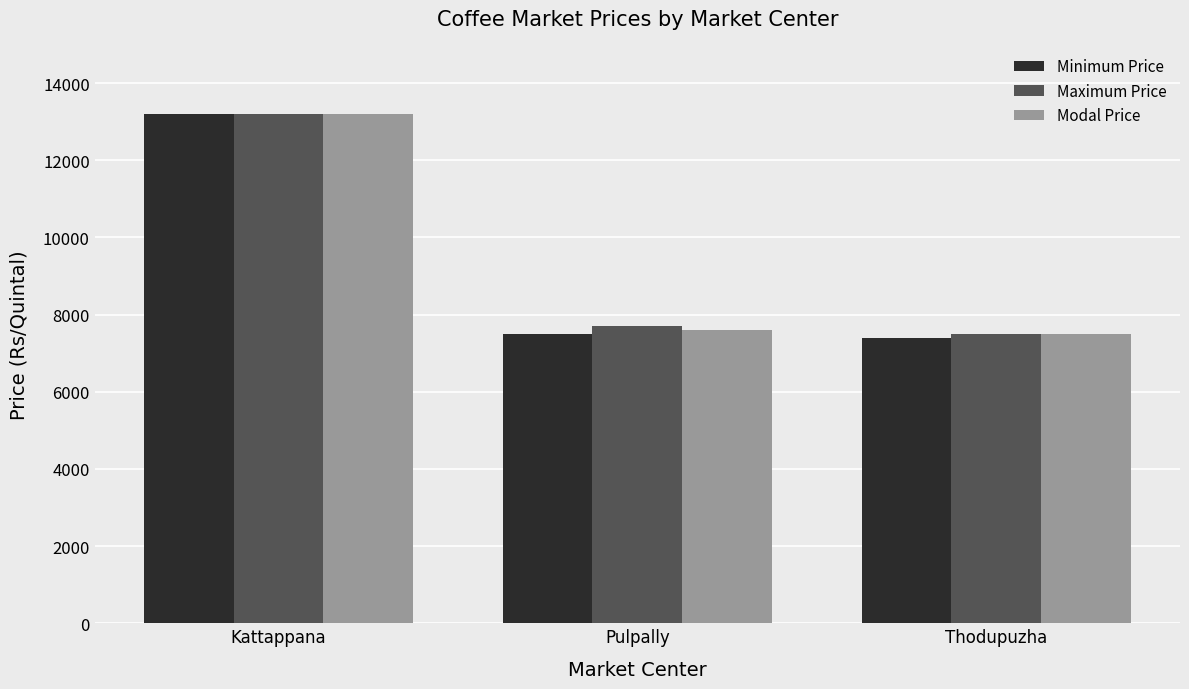

What is the spread (max minus min) of values at Pulpally?

200